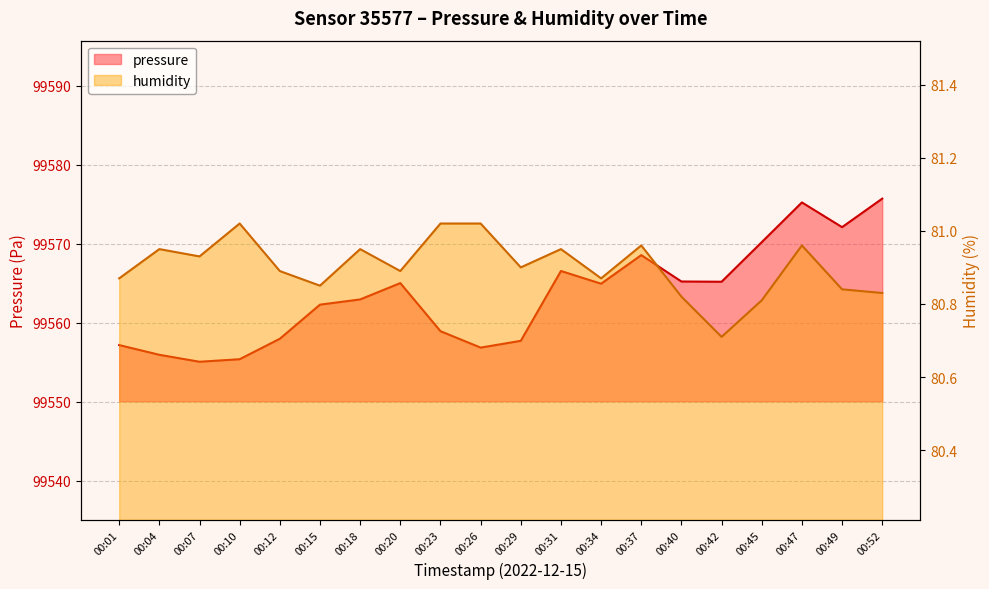

Which has a higher value, 00:12 or 00:10?

00:12